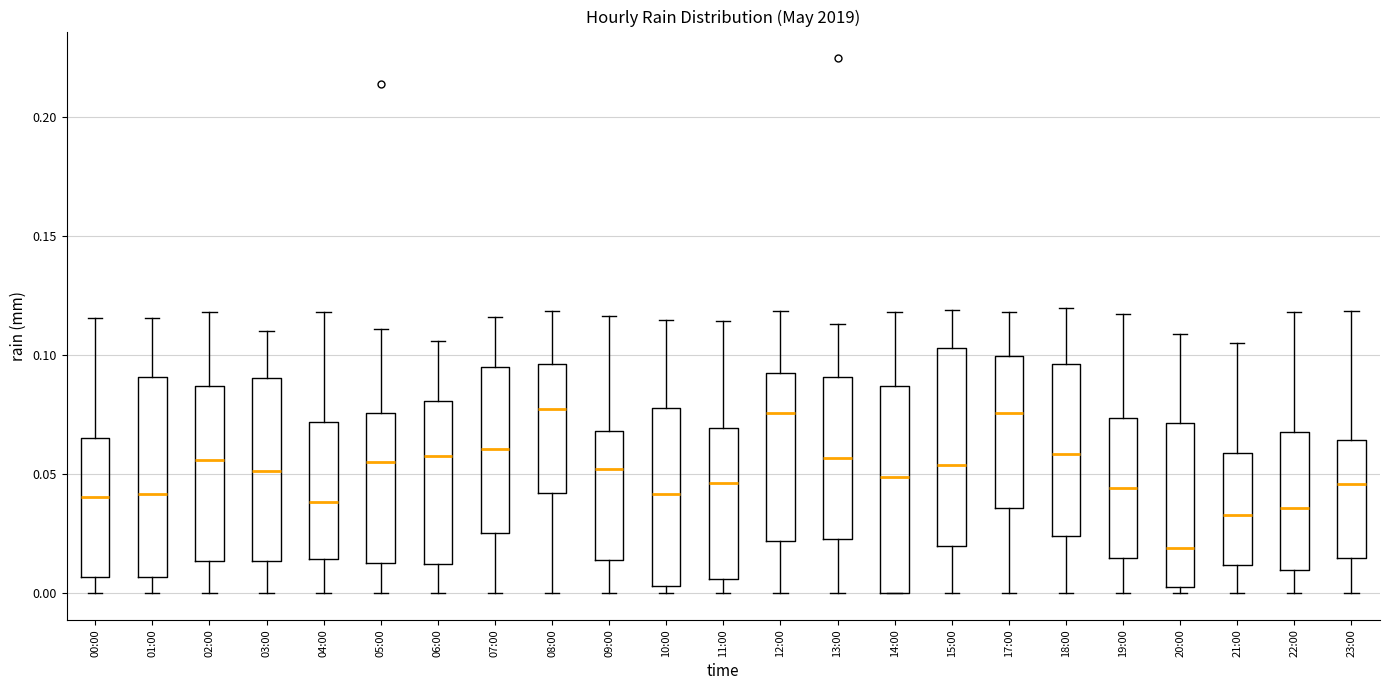

Reading left to right, transcribe this box plot: for each box, give where its median line is, the range the box spans, and where its two whiskers end, as read against the y-axis. The values are not printed on the chart, so give them approximately, as read against the axis.

00:00: median 0.040, box 0.005 to 0.065, whiskers 0.000 to 0.115
01:00: median 0.040, box 0.005 to 0.090, whiskers 0.000 to 0.115
02:00: median 0.055, box 0.015 to 0.085, whiskers 0.000 to 0.120
03:00: median 0.050, box 0.015 to 0.090, whiskers 0.000 to 0.110
04:00: median 0.040, box 0.015 to 0.070, whiskers 0.000 to 0.120
05:00: median 0.055, box 0.010 to 0.075, whiskers 0.000 to 0.110
06:00: median 0.060, box 0.010 to 0.080, whiskers 0.000 to 0.105
07:00: median 0.060, box 0.025 to 0.095, whiskers 0.000 to 0.115
08:00: median 0.075, box 0.040 to 0.095, whiskers 0.000 to 0.120
09:00: median 0.050, box 0.015 to 0.070, whiskers 0.000 to 0.115
10:00: median 0.040, box 0.005 to 0.080, whiskers 0.000 to 0.115
11:00: median 0.045, box 0.005 to 0.070, whiskers 0.000 to 0.115
12:00: median 0.075, box 0.020 to 0.095, whiskers 0.000 to 0.120
13:00: median 0.055, box 0.025 to 0.090, whiskers 0.000 to 0.115
14:00: median 0.050, box 0.000 to 0.085, whiskers 0.000 to 0.120
15:00: median 0.055, box 0.020 to 0.105, whiskers 0.000 to 0.120
17:00: median 0.075, box 0.035 to 0.100, whiskers 0.000 to 0.120
18:00: median 0.060, box 0.025 to 0.095, whiskers 0.000 to 0.120
19:00: median 0.045, box 0.015 to 0.075, whiskers 0.000 to 0.115
20:00: median 0.020, box 0.000 to 0.070, whiskers 0.000 (just below the box's lower edge) to 0.110
21:00: median 0.035, box 0.010 to 0.060, whiskers 0.000 to 0.105
22:00: median 0.035, box 0.010 to 0.070, whiskers 0.000 to 0.120
23:00: median 0.045, box 0.015 to 0.065, whiskers 0.000 to 0.120